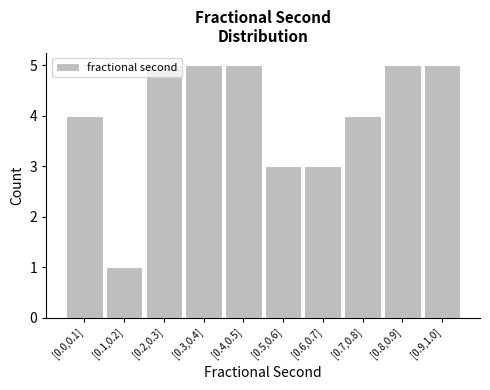

What is the approximate value at [0.7,0.8]?

4